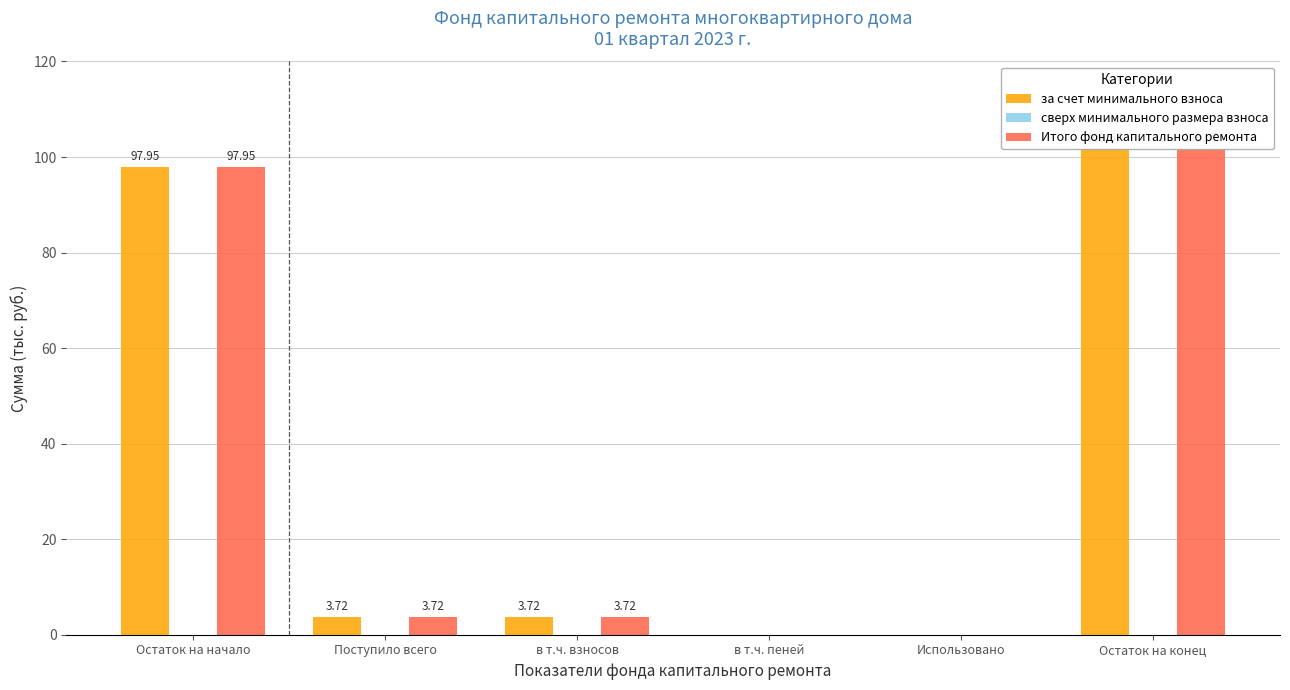

Which series changed the most between Использовано and Остаток на конец?

за счет минимального взноса